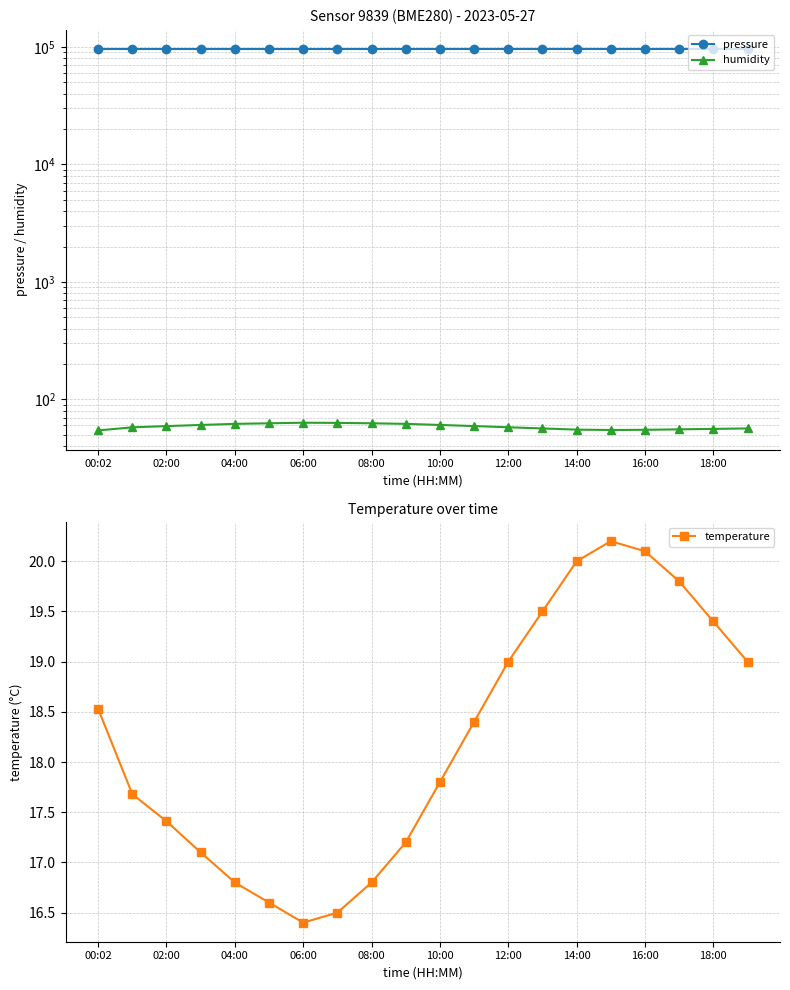

At 13, list the series in order from largest to smallest.

pressure, humidity, temperature